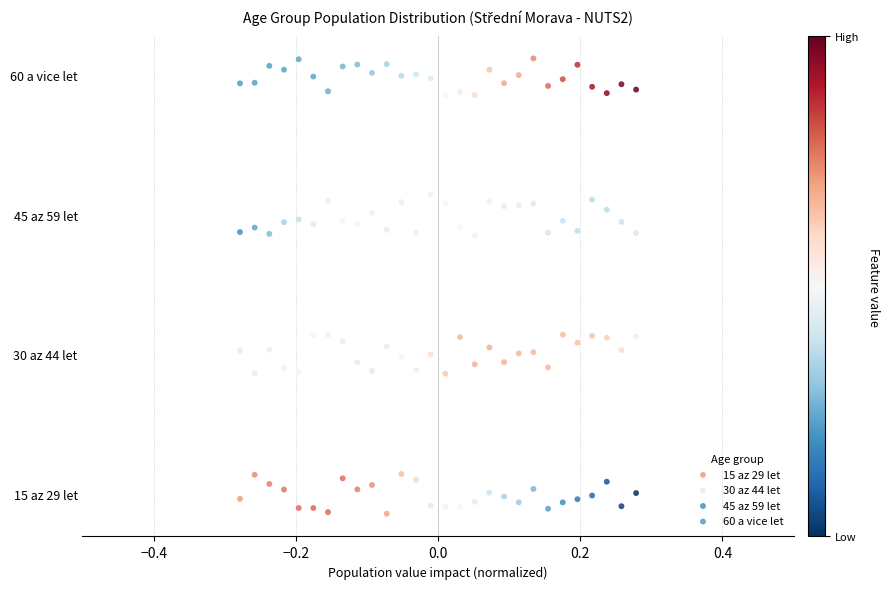

Which series reaches the maximum Y coordinate?

60 a vice let